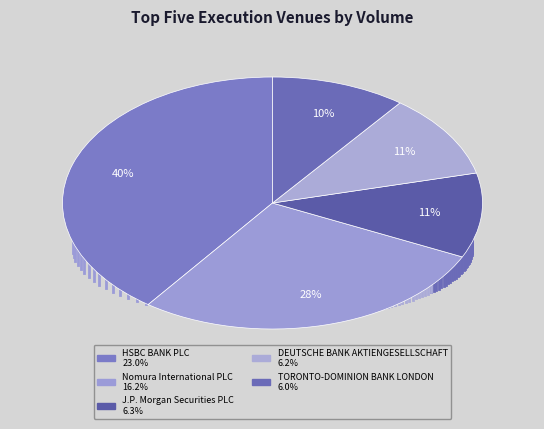

True or false: HSBC BANK PLC accounts for 40% of the total.

True